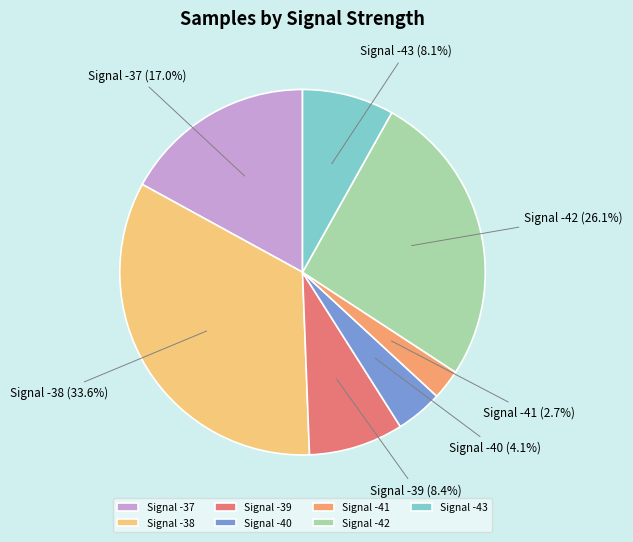

How much of the chart is everything except Signal -38?

66.4%